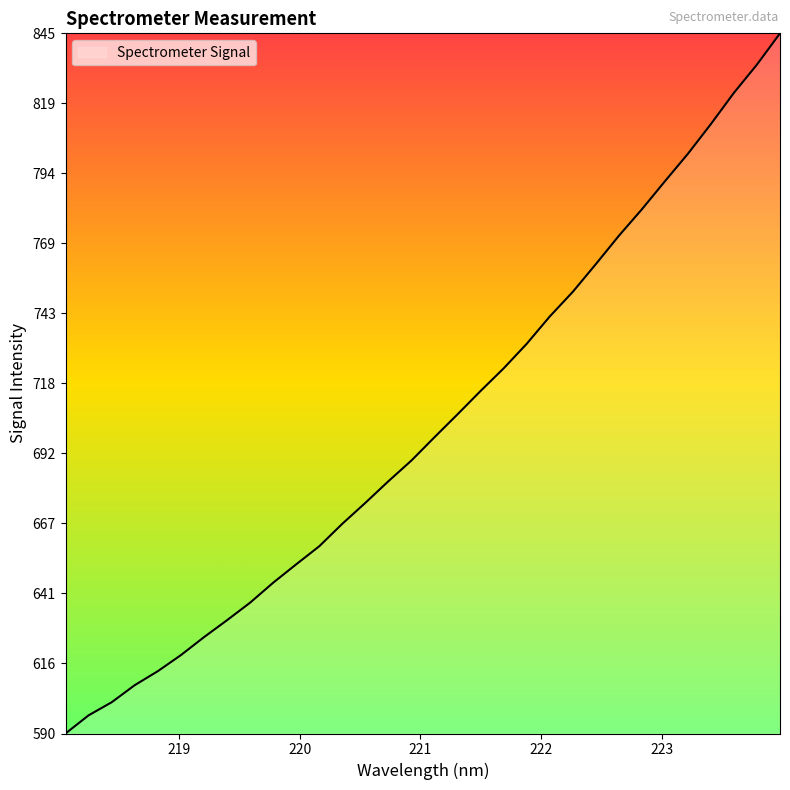

What is the difference between the maximum and minimum values?

254.7